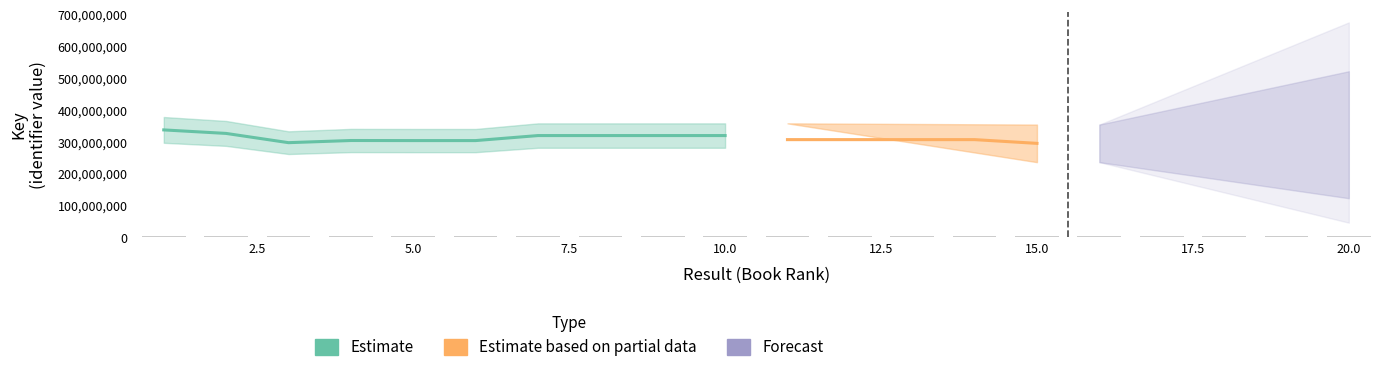

Does the chart contain stacked bars?

No